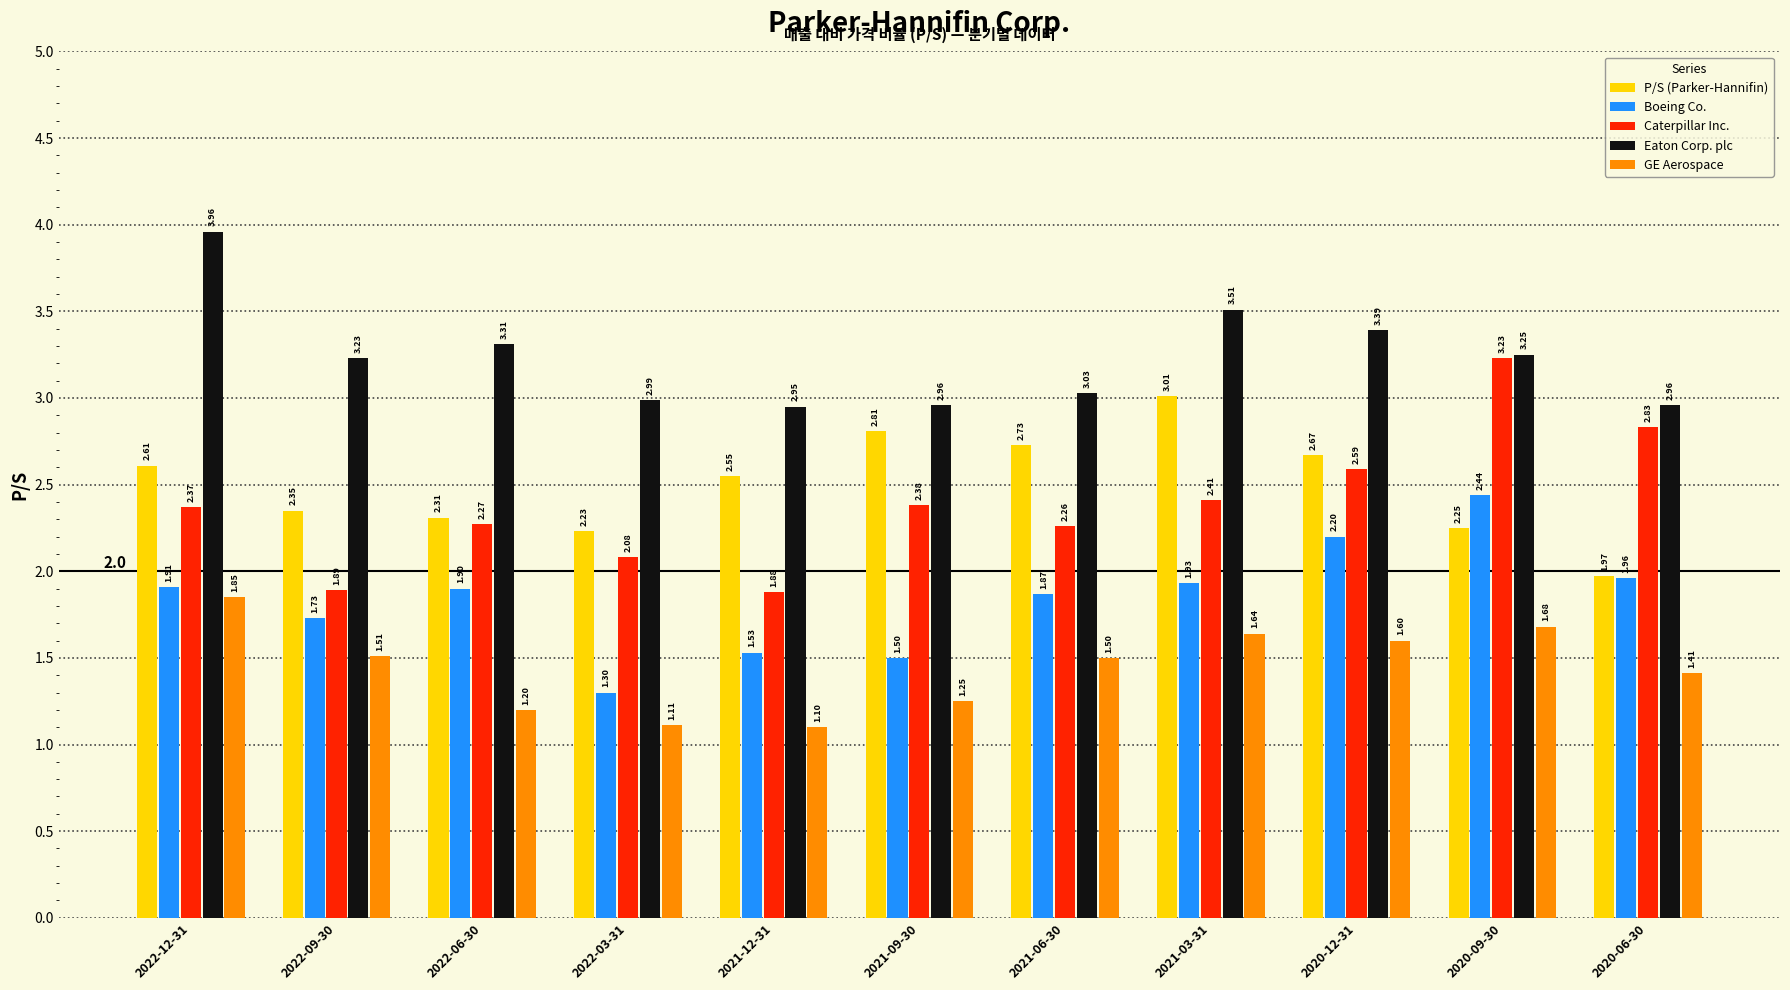

What is the difference between the P/S (Parker-Hannifin) values at 2021-12-31 and 2022-12-31?

0.1